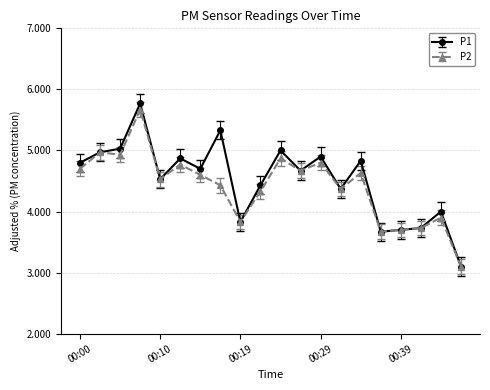

Which series has the widest spread of values?

P1